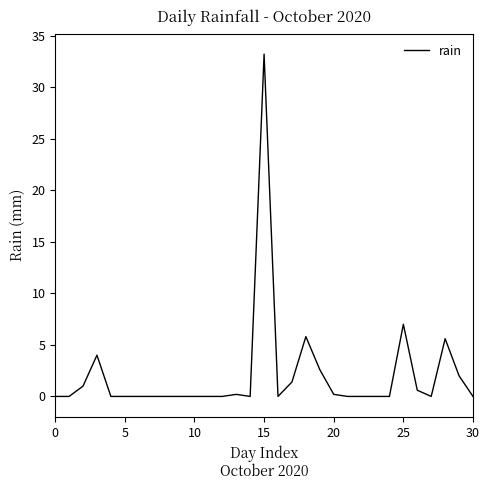

What is the difference between the maximum and minimum values?

33.2